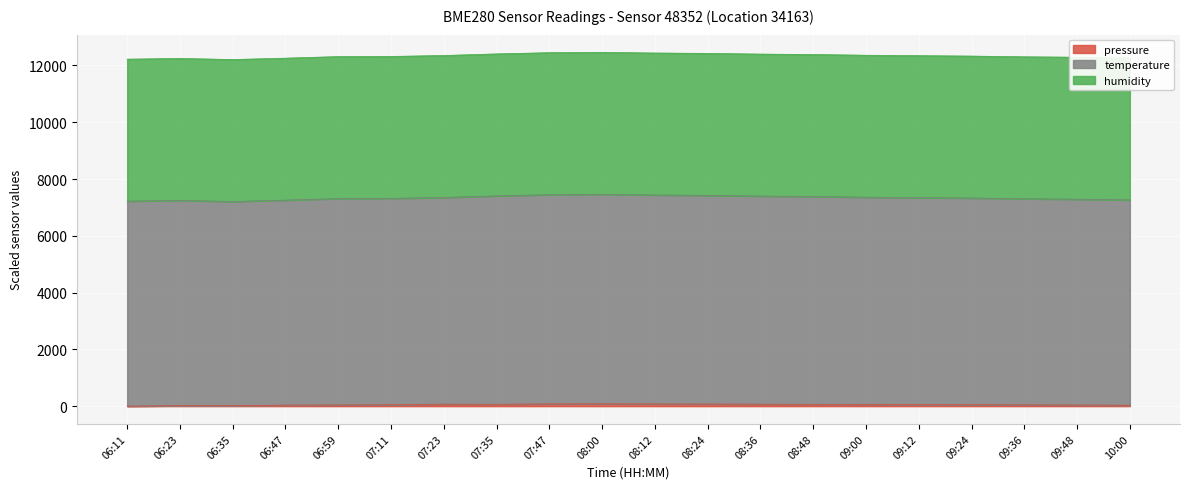

What is the average value of the pressure series?

51.8